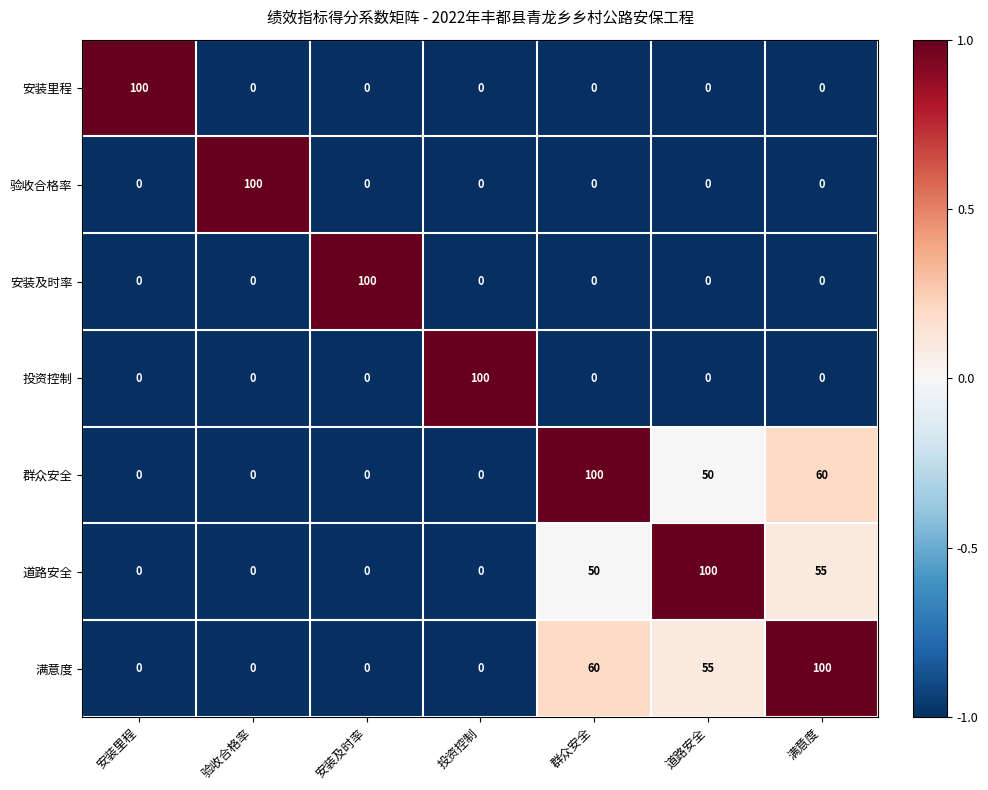

At which category is the sum across all series the highest?

满意度